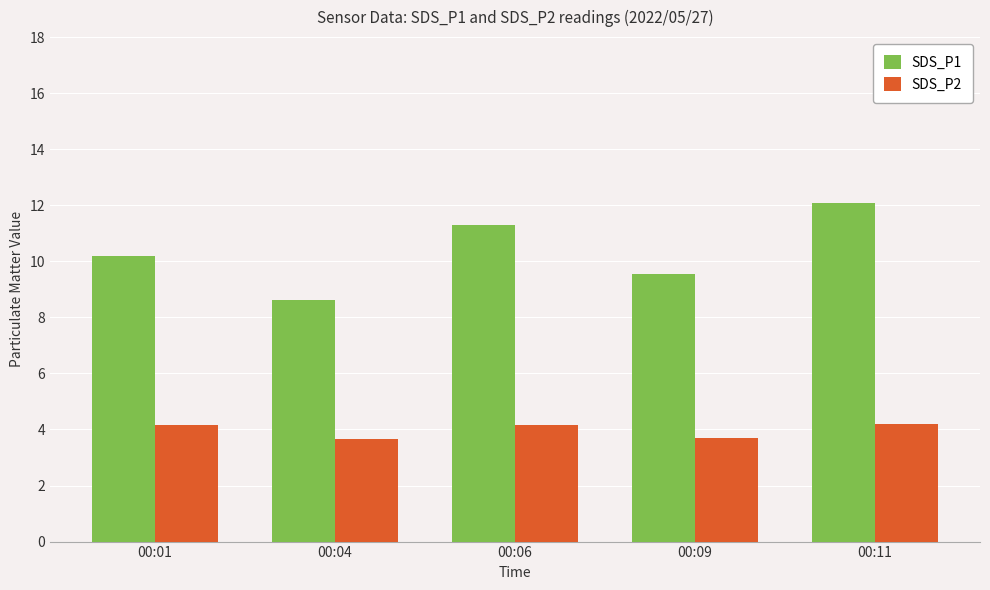

What is the approximate value of SDS_P1 at 00:09?

9.6